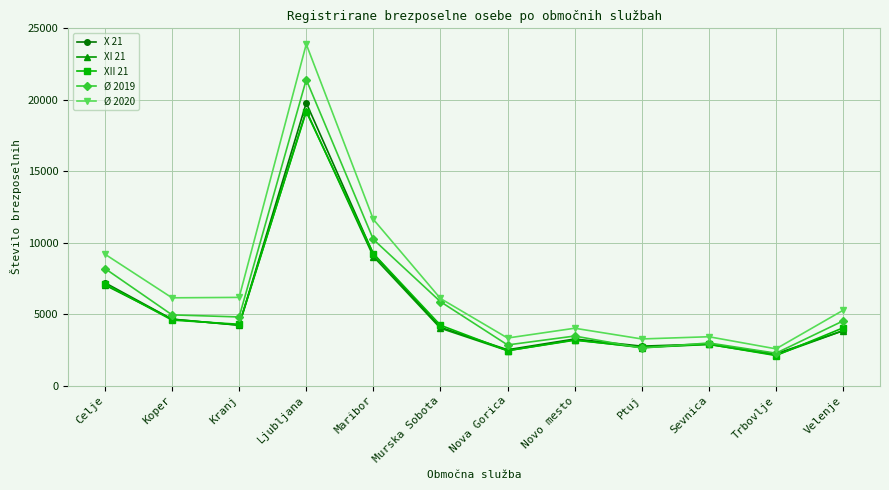

How many series are shown in this chart?

5